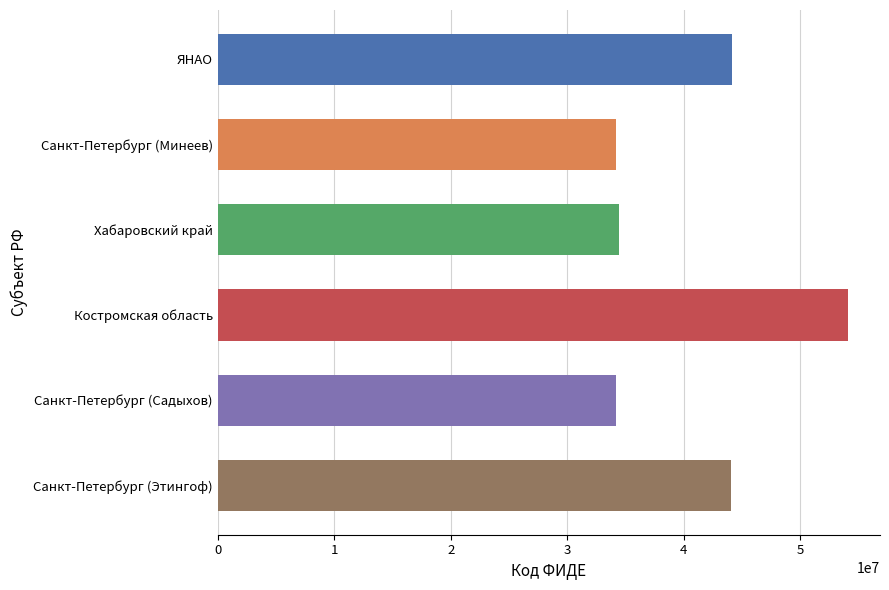

What is the sum of the values at Санкт-Петербург (Минеев) and Хабаровский край?

68680584